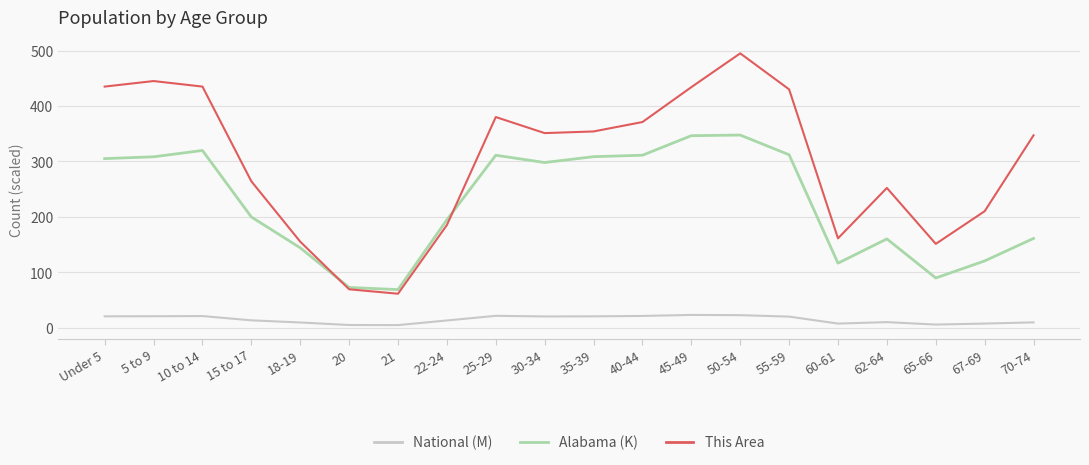

True or false: Alabama (K) has a value of 105.6 at 21.

False